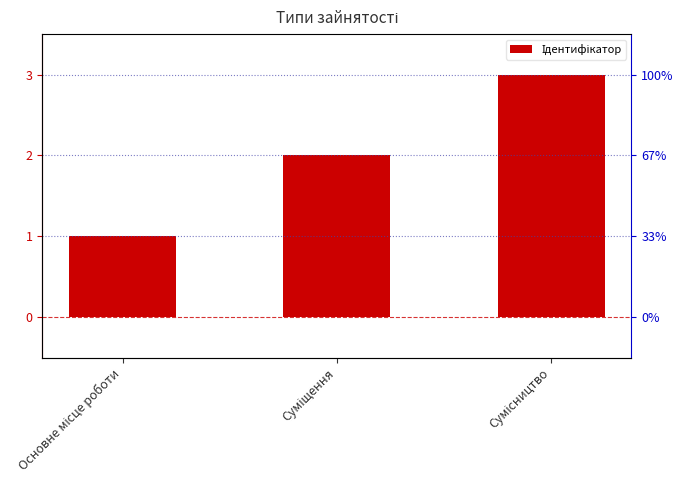

How many values are between 1 and 3?

3